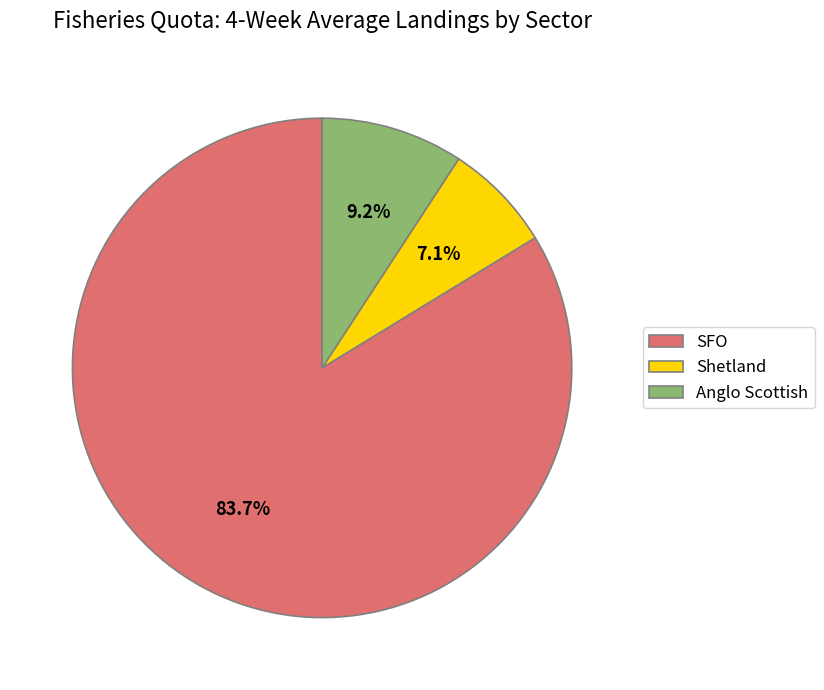

To the nearest percent, what percentage of the pie is Shetland?

7%